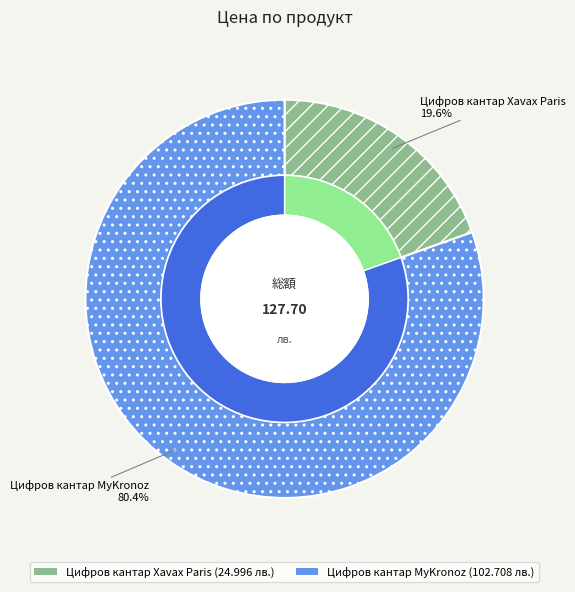

To the nearest percent, what is the combined percentage of Цифров кантар MyKronoz and Цифров кантар Xavax Paris?

100%